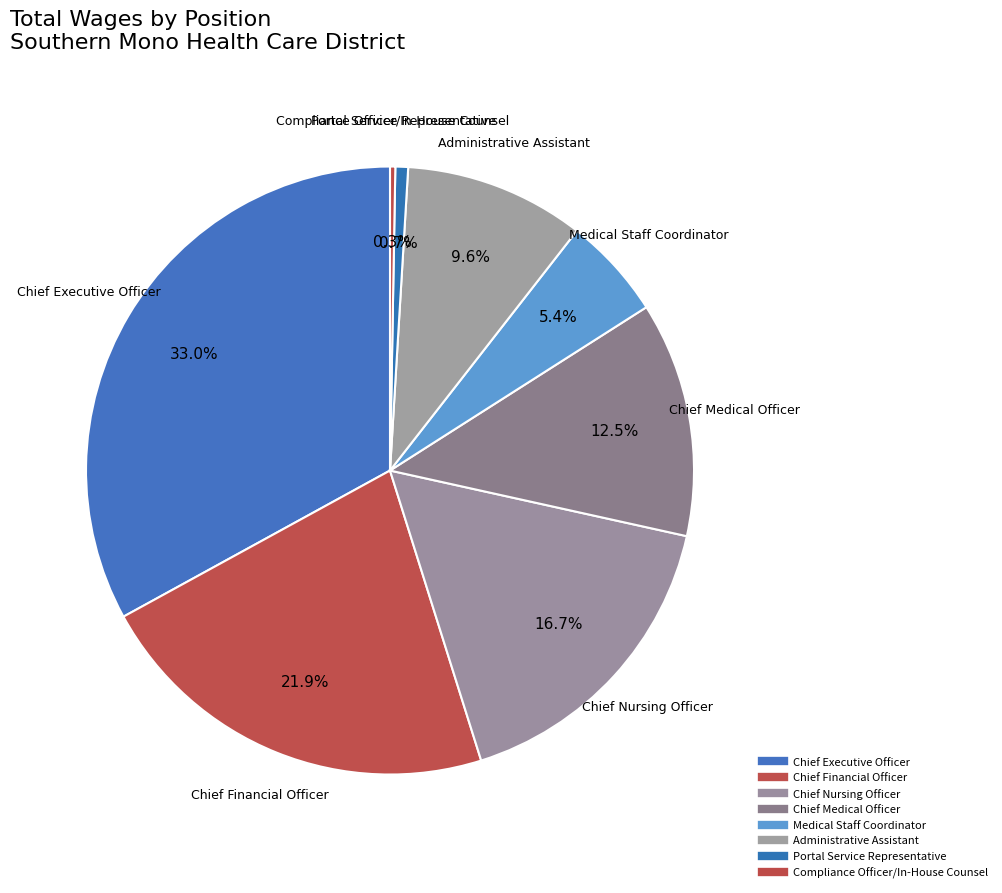

How many slices are in this pie chart?

8